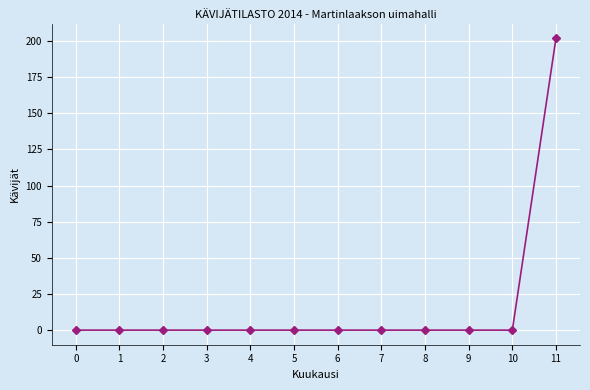

What is the change in value from 10 to 11?

+202